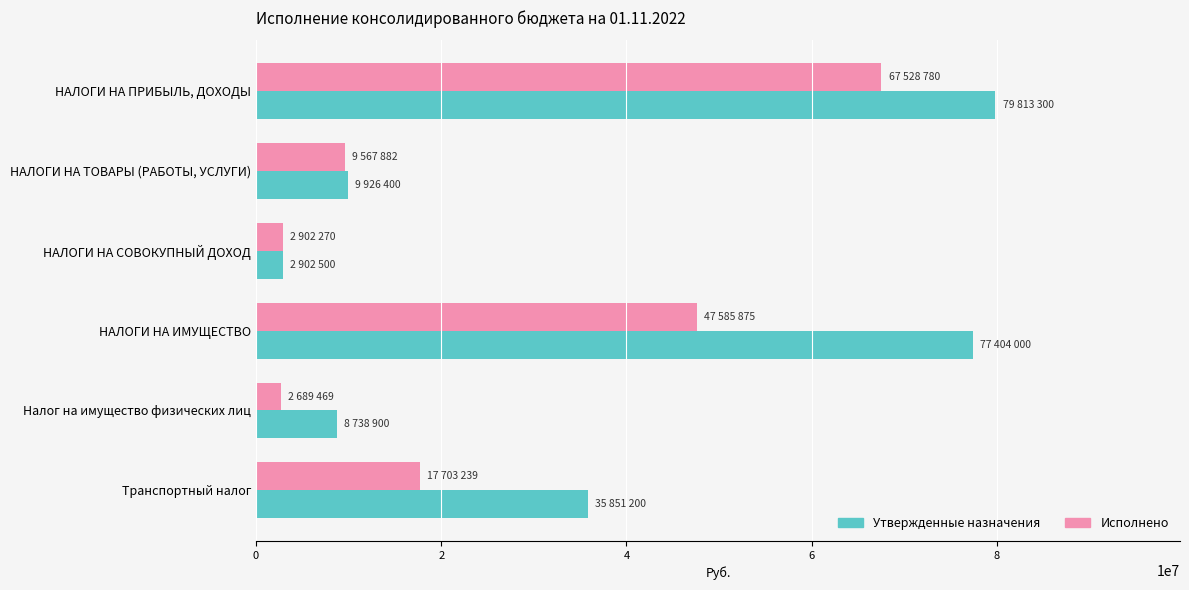

What are all the series names shown in the legend?

Утвержденные назначения, Исполнено